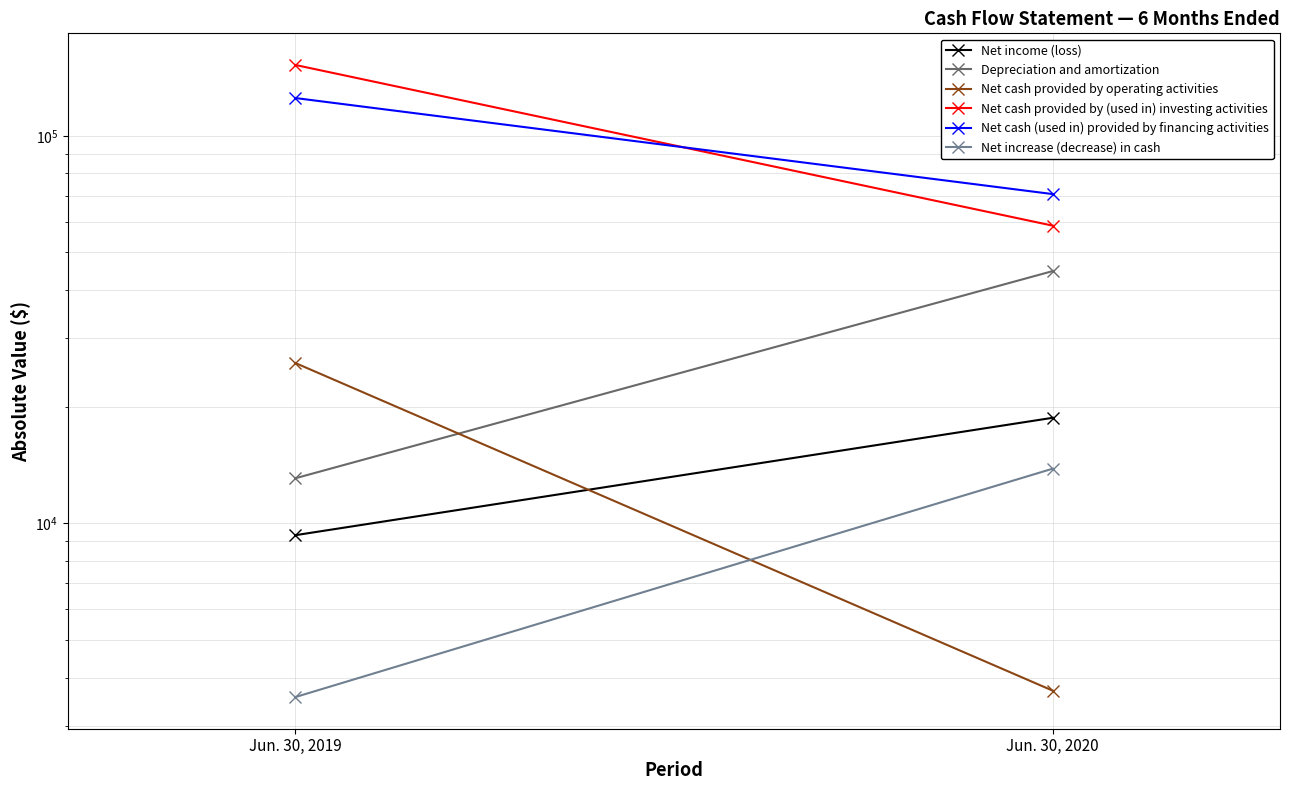

Which series changed the most between Jun. 30, 2019 and Jun. 30, 2020?

Net cash provided by (used in) investing activities